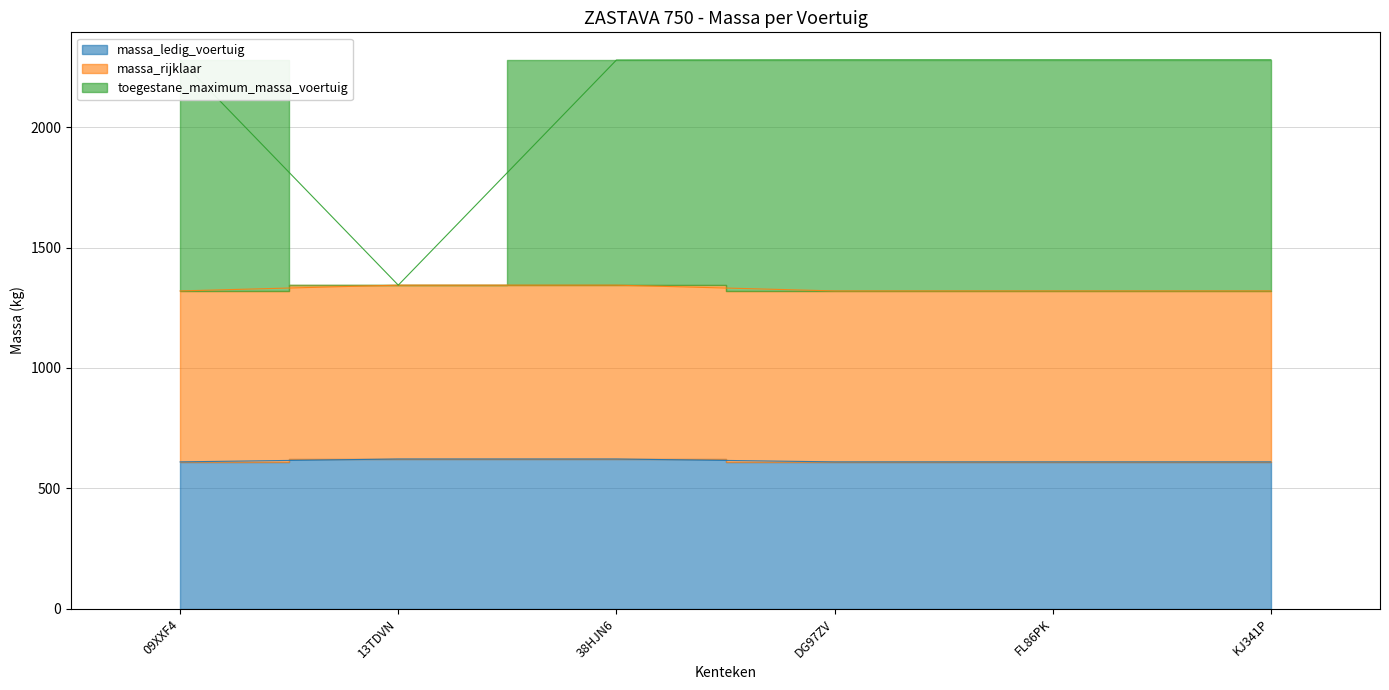

Is it true that massa_rijklaar equals 543 at 38HJN6?

False